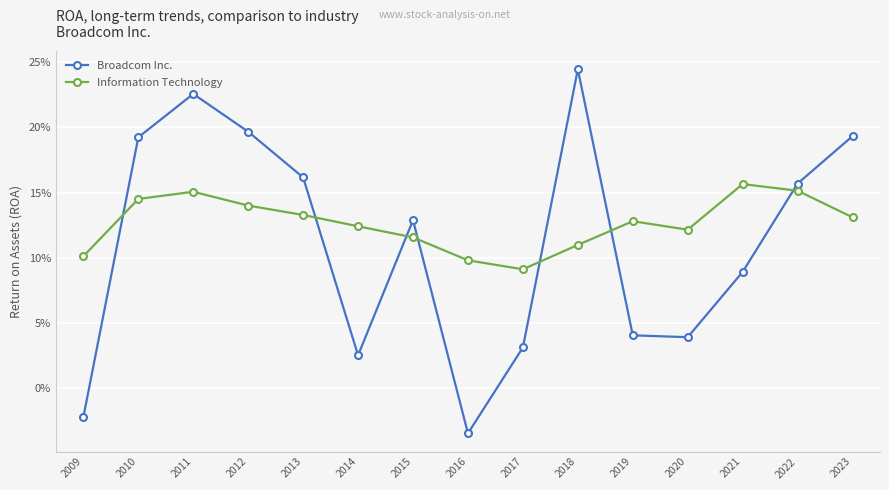

Rank the series by their maximum value, from highest to lowest.

Broadcom Inc., Information Technology